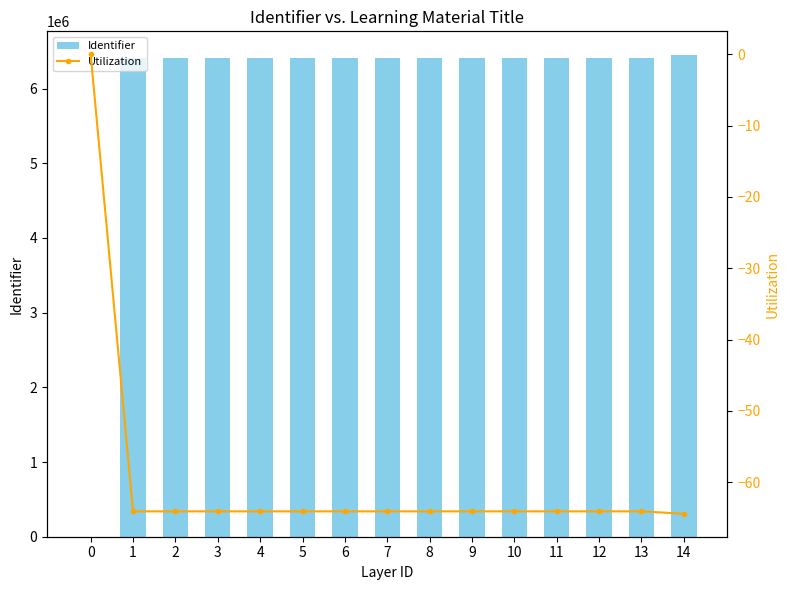

What is the value of the Utilization bar at the 6th from the left?

-64.1